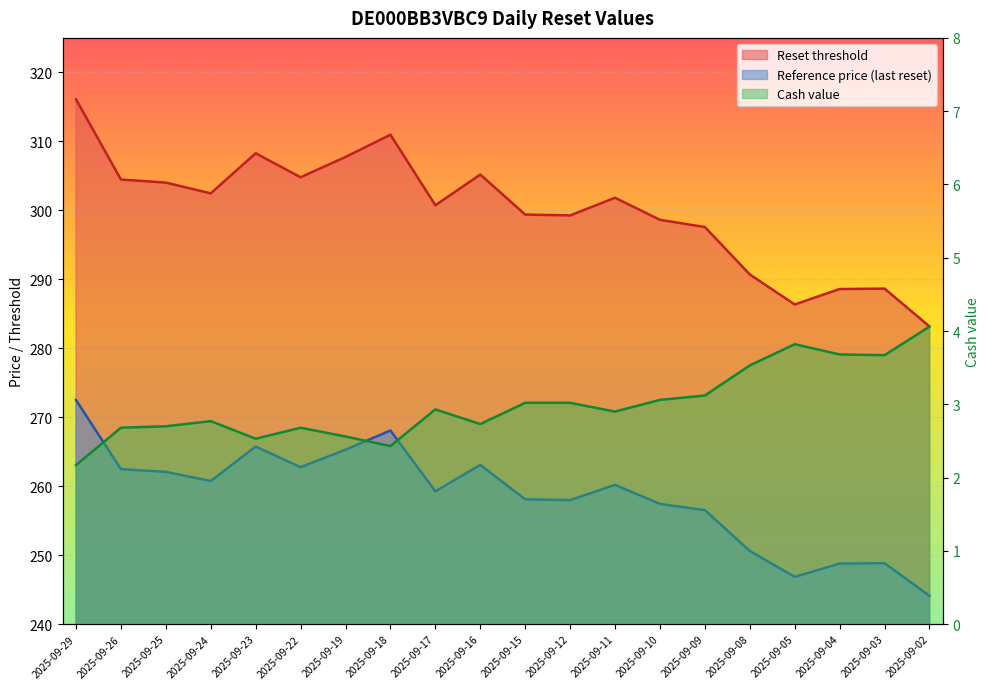

What is the greatest value displayed?

316.1